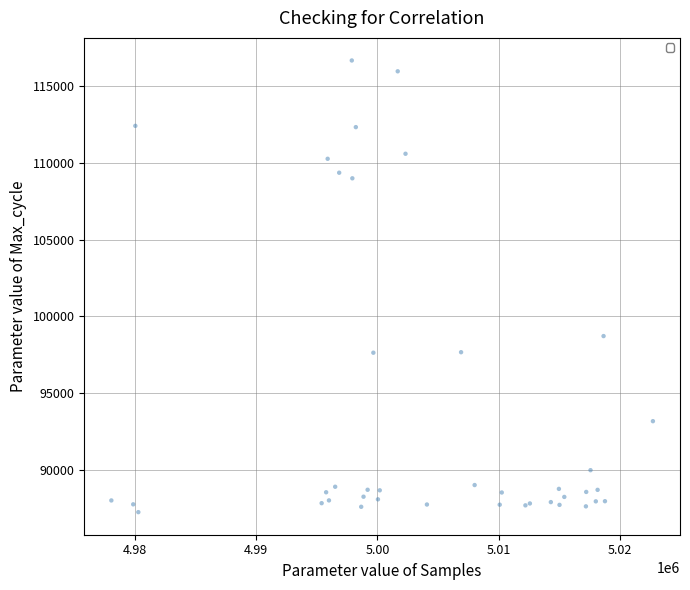

What Y value in the scatter plot is closest to 101959?

98717